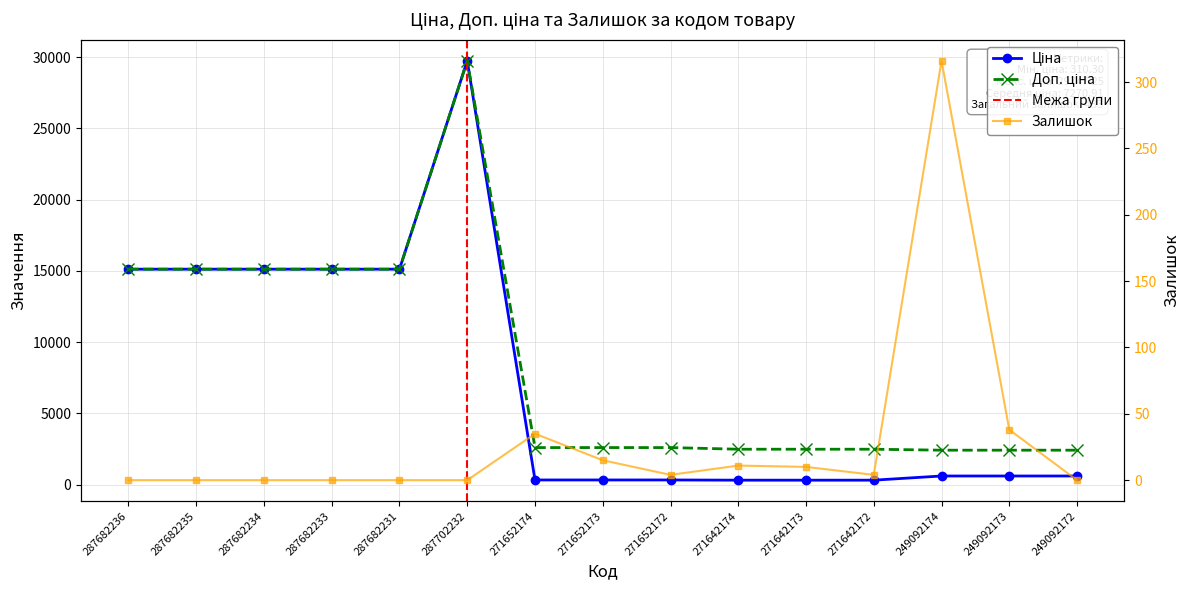

What value does the Залишок series have at 249092173?

38.0